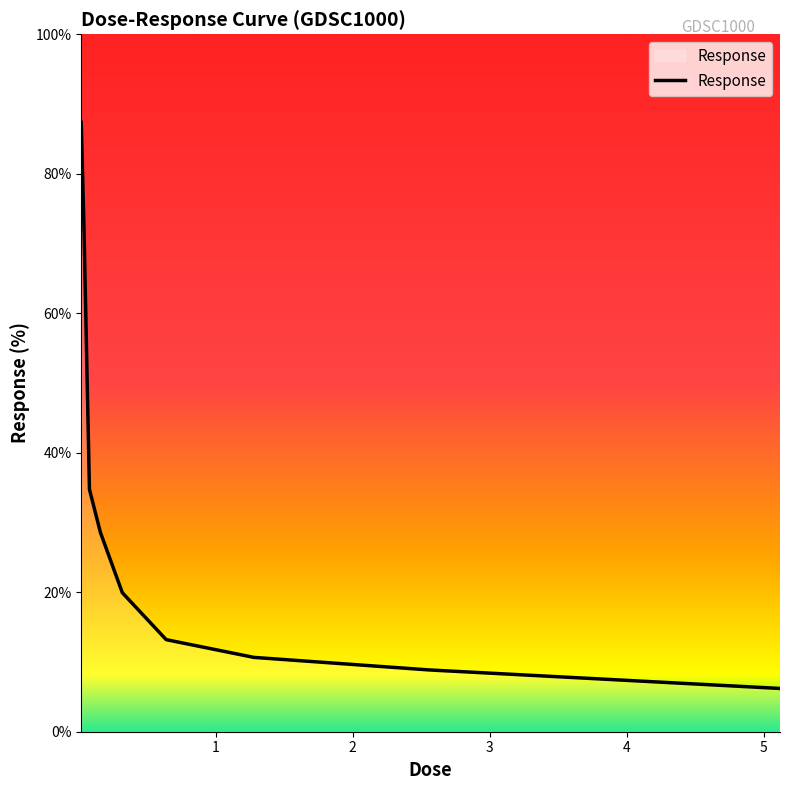

How many series are shown in this chart?

1